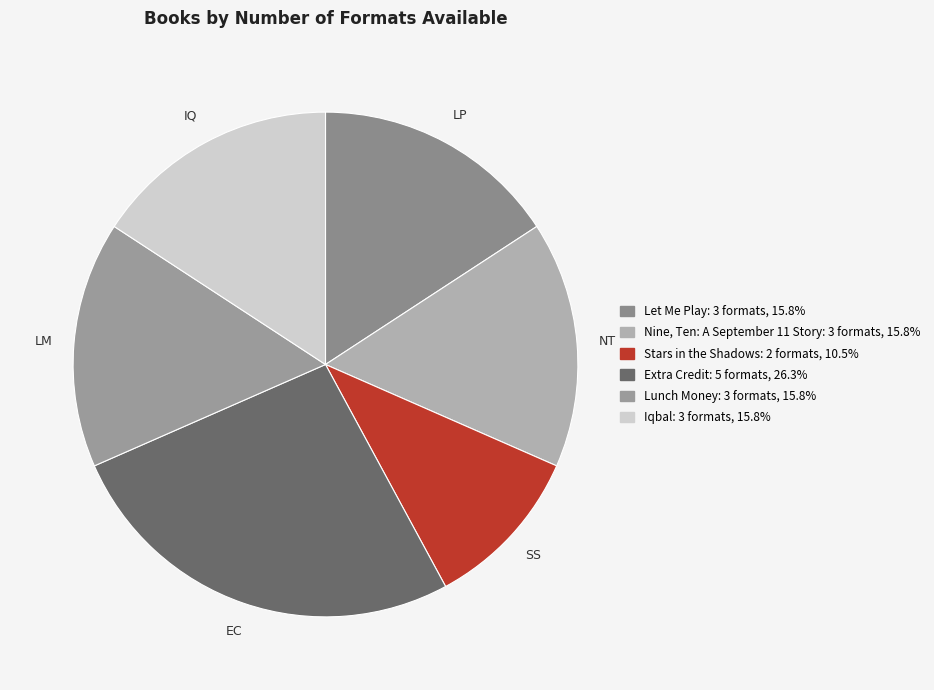

Which slice is the smallest?

Stars in the Shadows